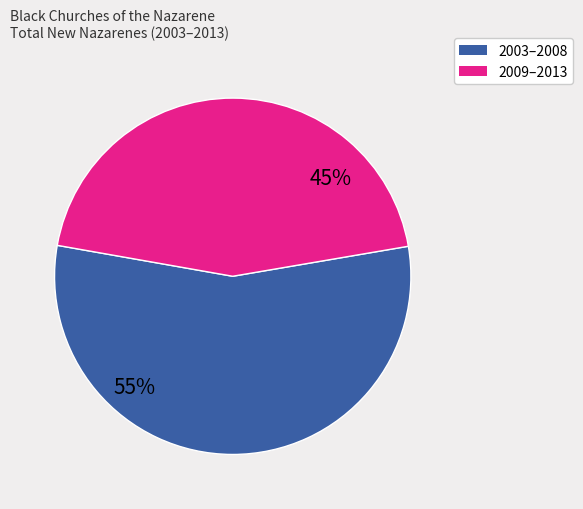

Is there a majority slice in this chart?

Yes